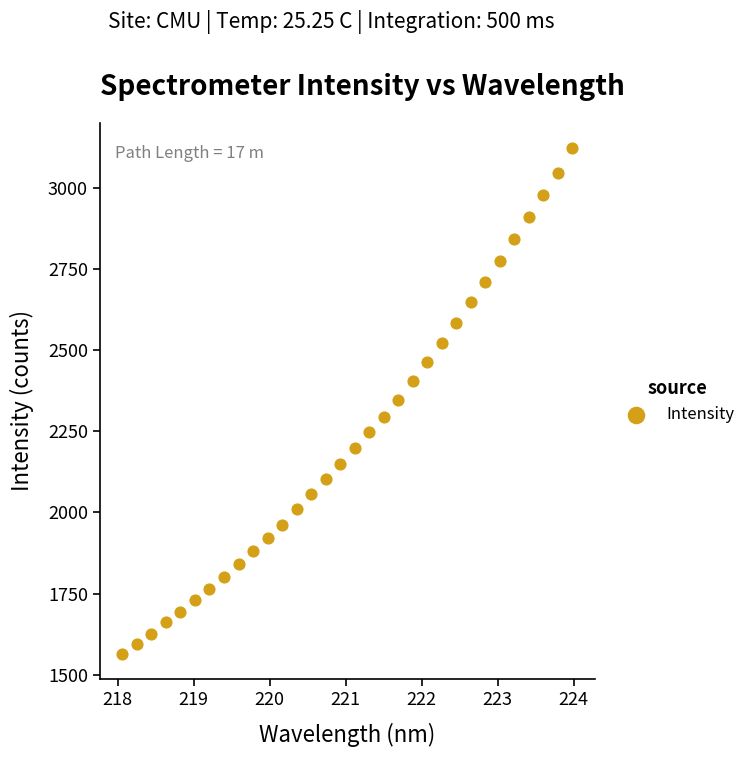

What is the range of Y values (max minus min)?

1556.8